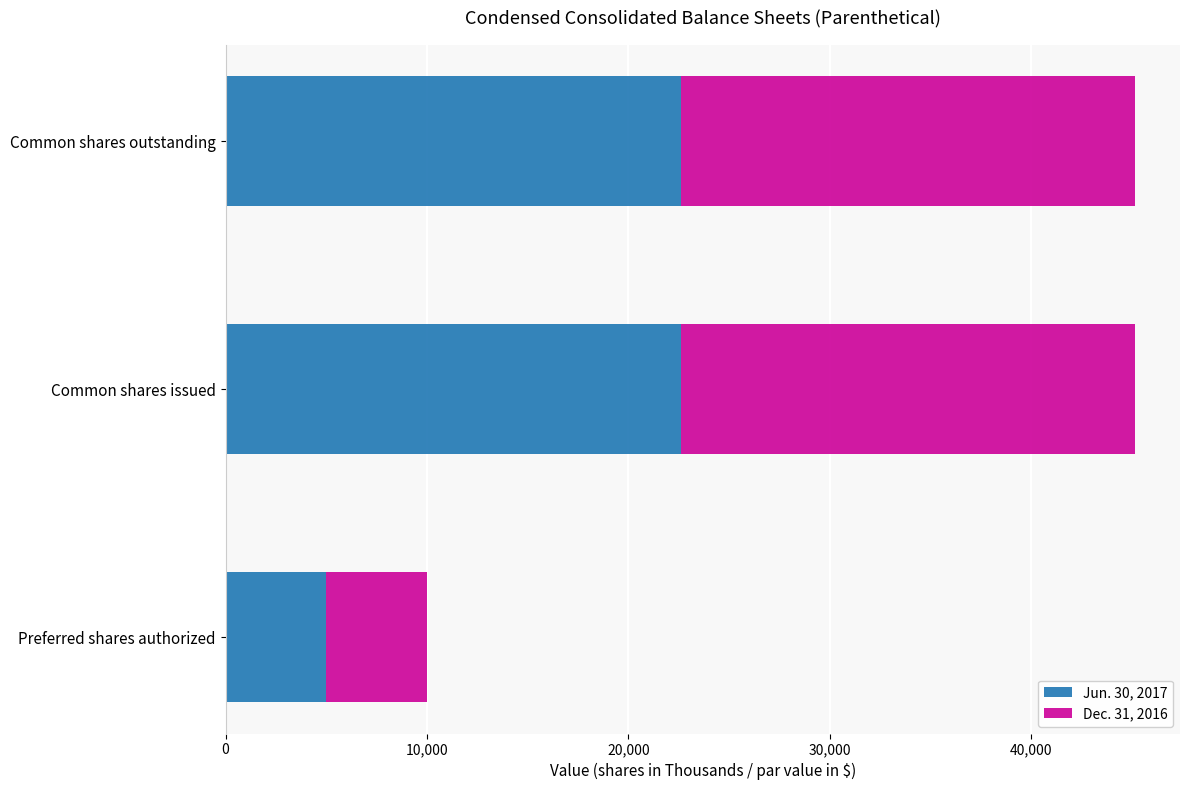

The value of Jun. 30, 2017 at Common shares issued is 22597. True or false?

True